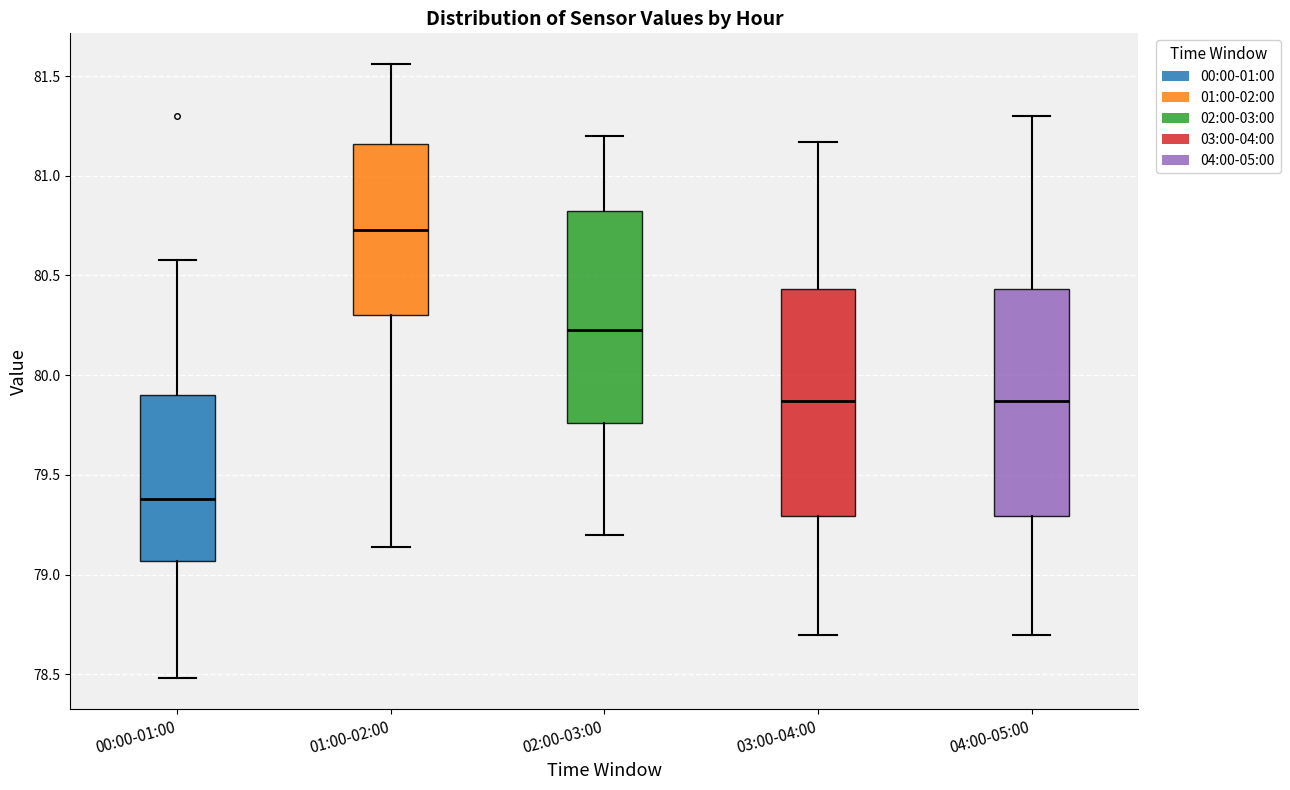

Where is the upper edge of the box for 04:00-05:00 on the y-axis? The values are not printed on the chart, so give them approximately, as read against the axis.

80.45